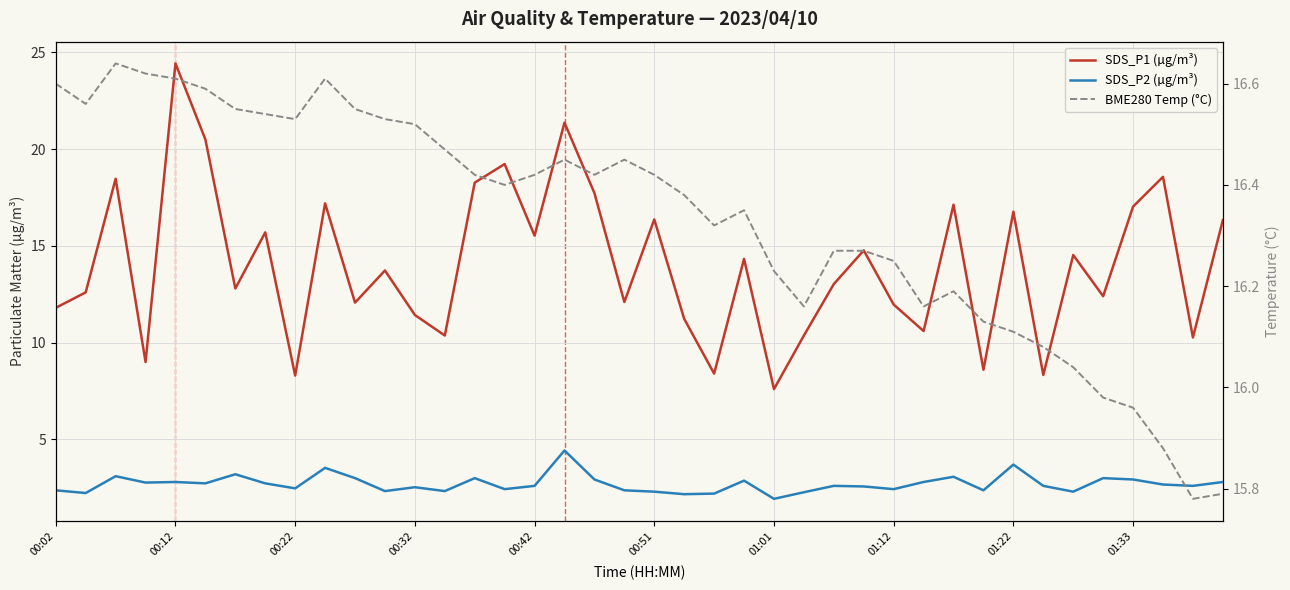

The value of SDS_P1 (µg/m³) at 22 is 2.7. True or false?

False